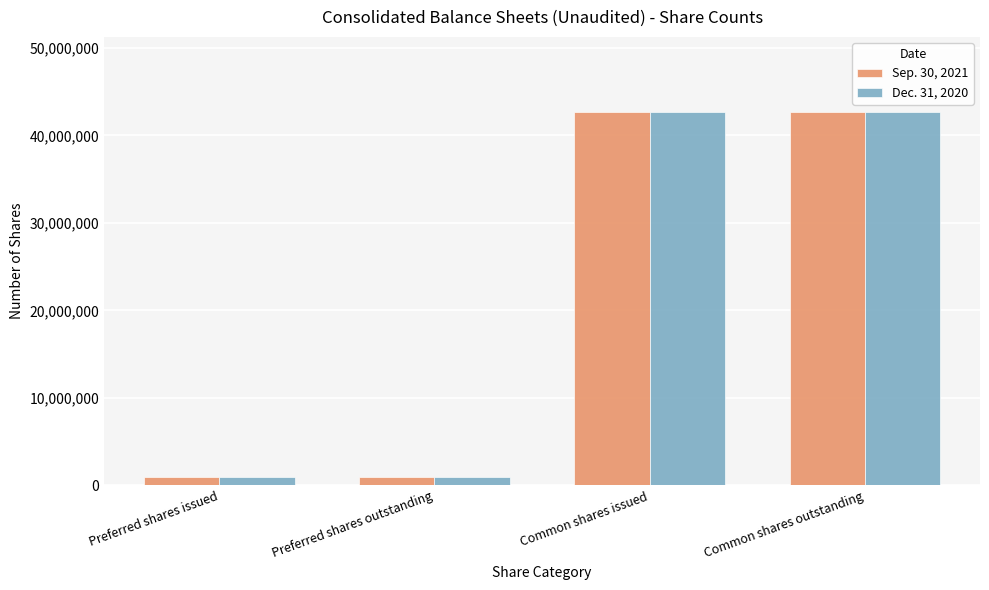

What is the total value across all series at Common shares outstanding?

85449374